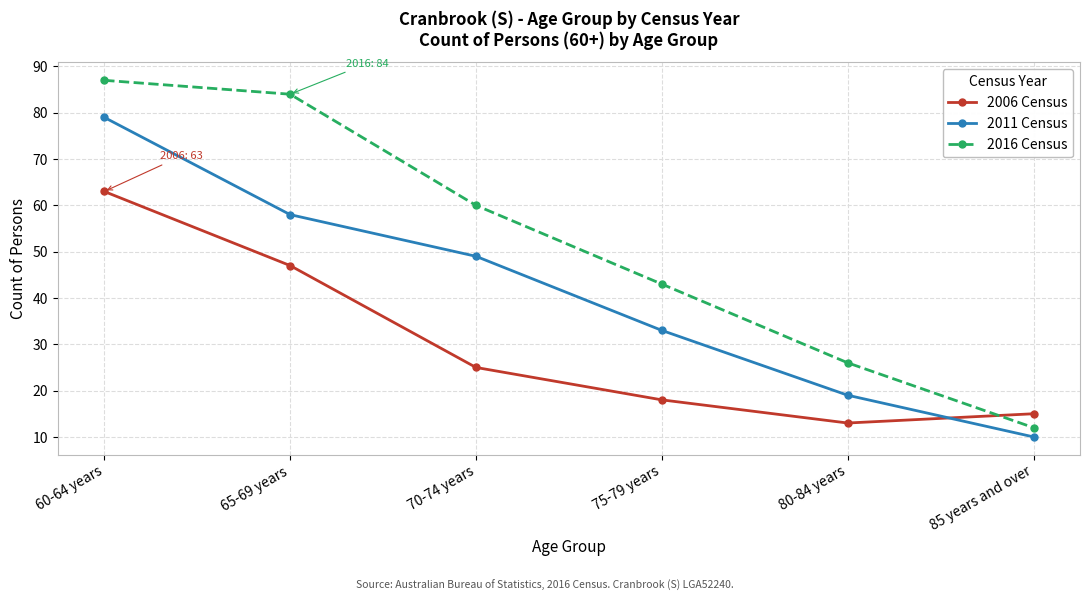

At which category is the sum across all series the highest?

60-64 years